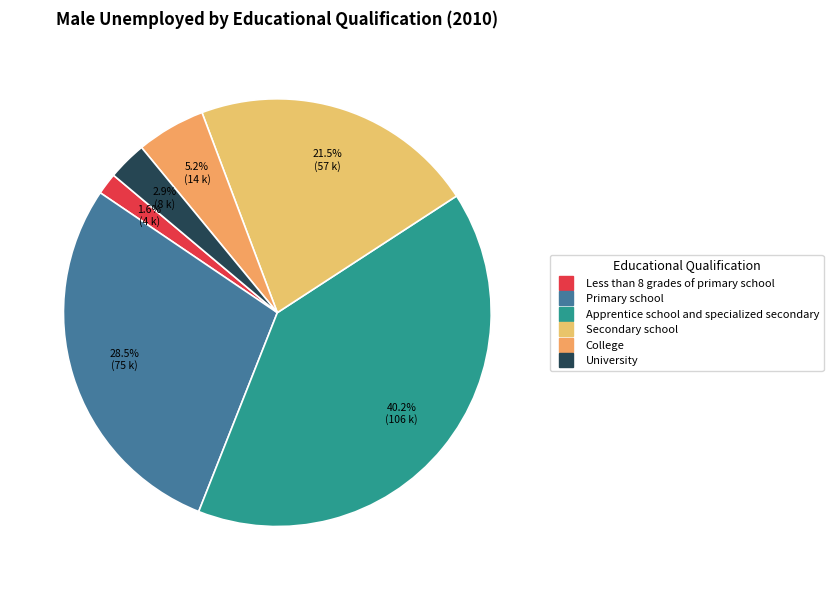

To the nearest percent, what is the difference between the largest and smallest slice percentages?

39%